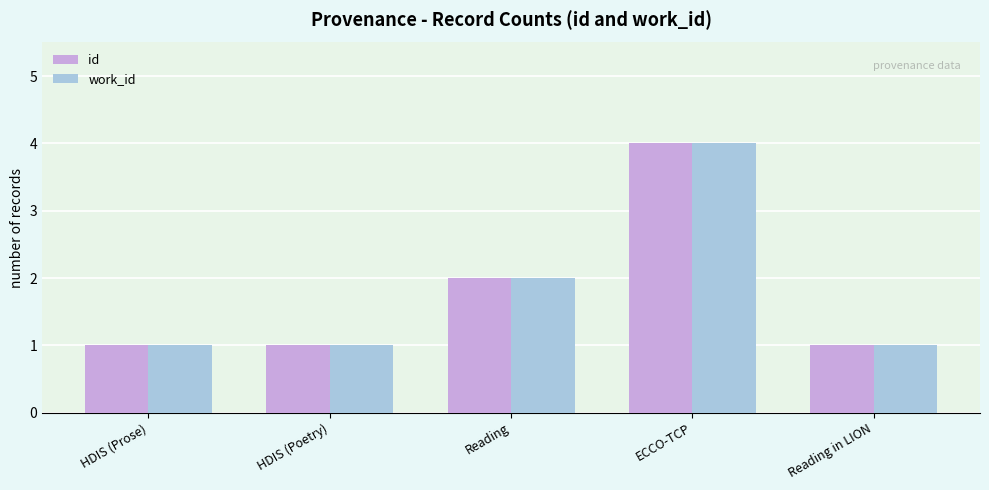

Is it true that work_id equals 1 at HDIS (Poetry)?

True